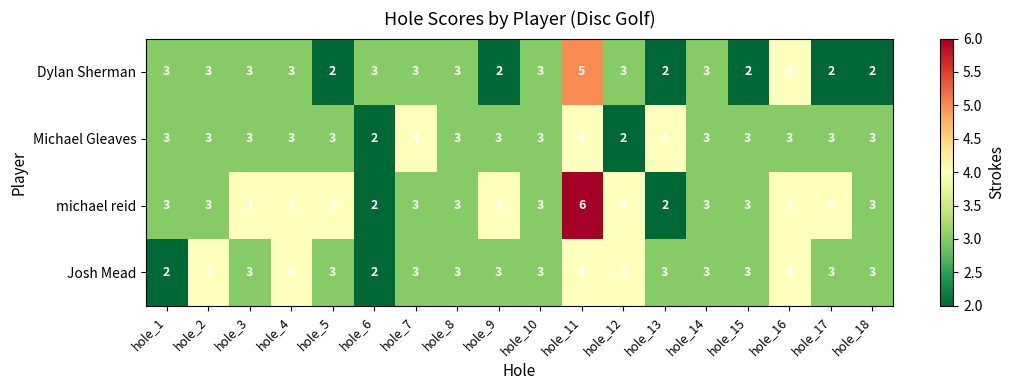

What is the maximum value shown in the chart?

6